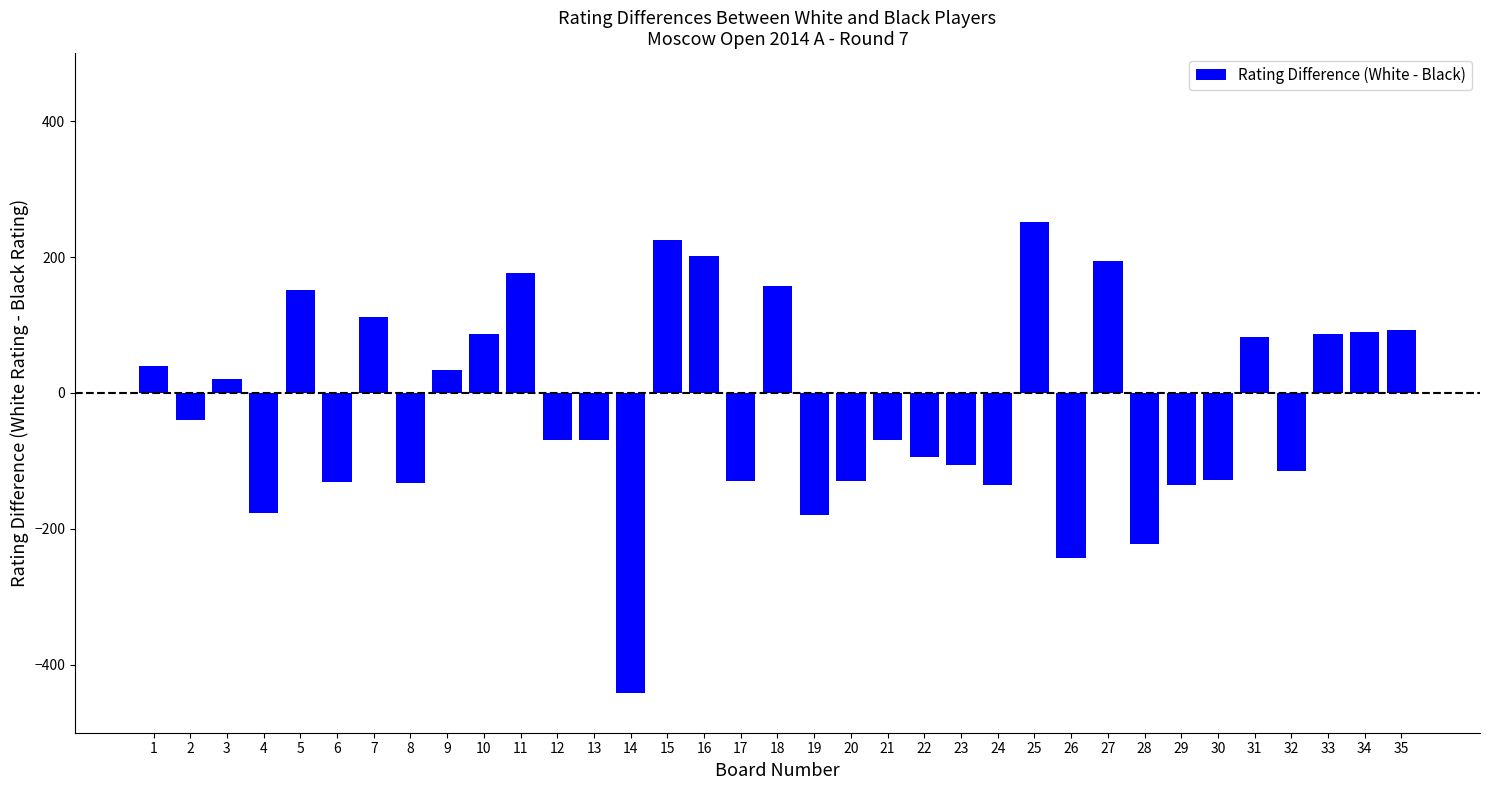

The value at 23 is -180. True or false?

False